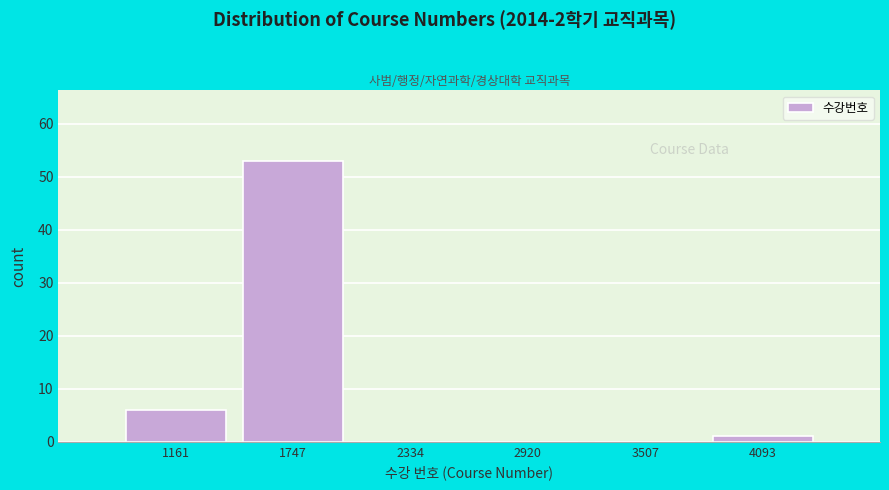

Reading left to right, list all the values displayed in this chart.

1161=6	1747=53	2334=0	2920=0	3507=0	4093=1